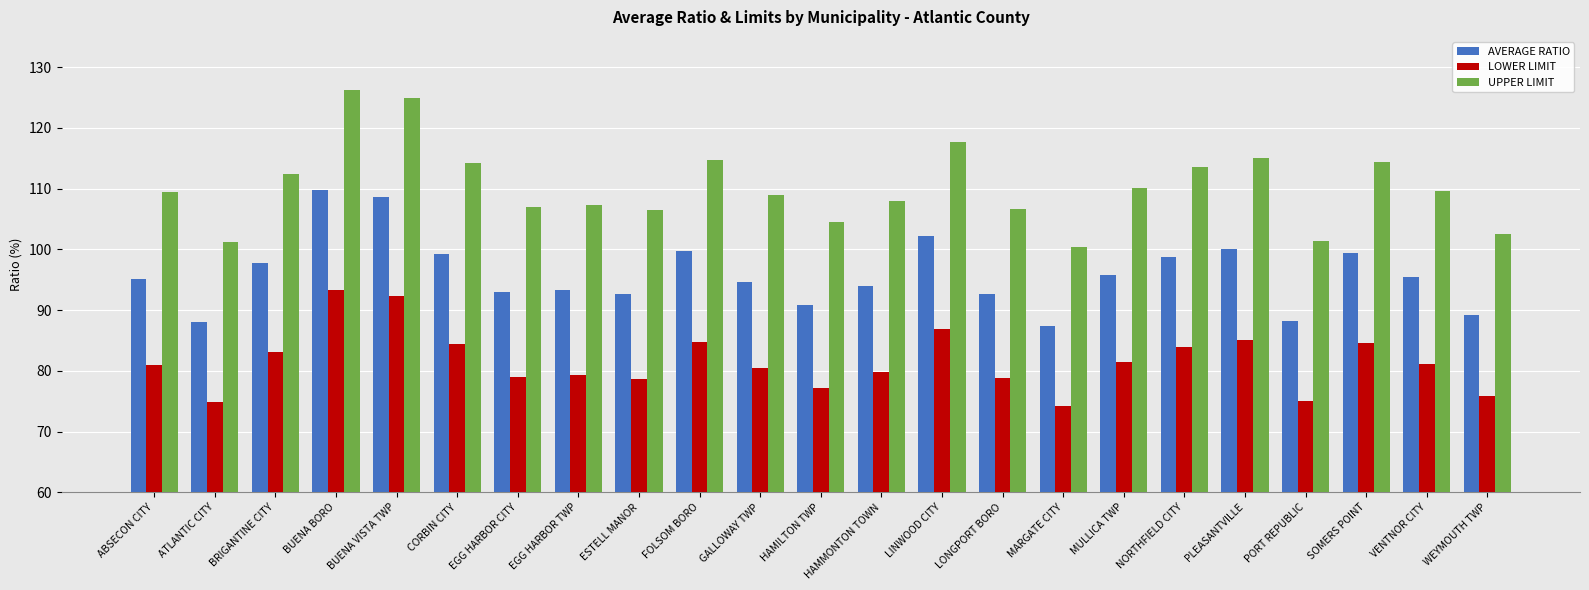

Which category has the lowest value in the LOWER LIMIT series?

MARGATE CITY